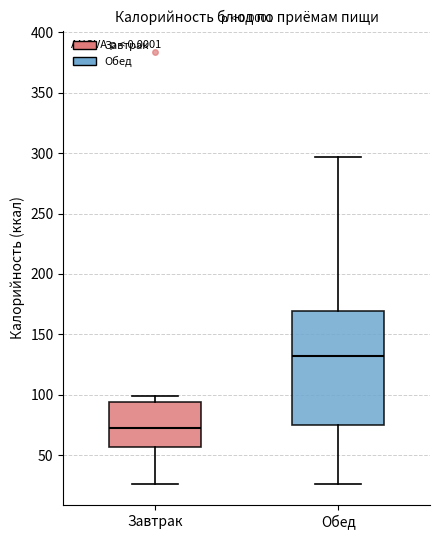

Reading left to right, transcribe this box plot: for each box, give where its median line is, the range the box spans, and where its two whiskers end, as read against the y-axis. The values are not printed on the chart, so give them approximately, as read against the axis.

Завтрак: median 70, box 55 to 95, whiskers 25 to 100
Обед: median 130, box 75 to 170, whiskers 25 to 295